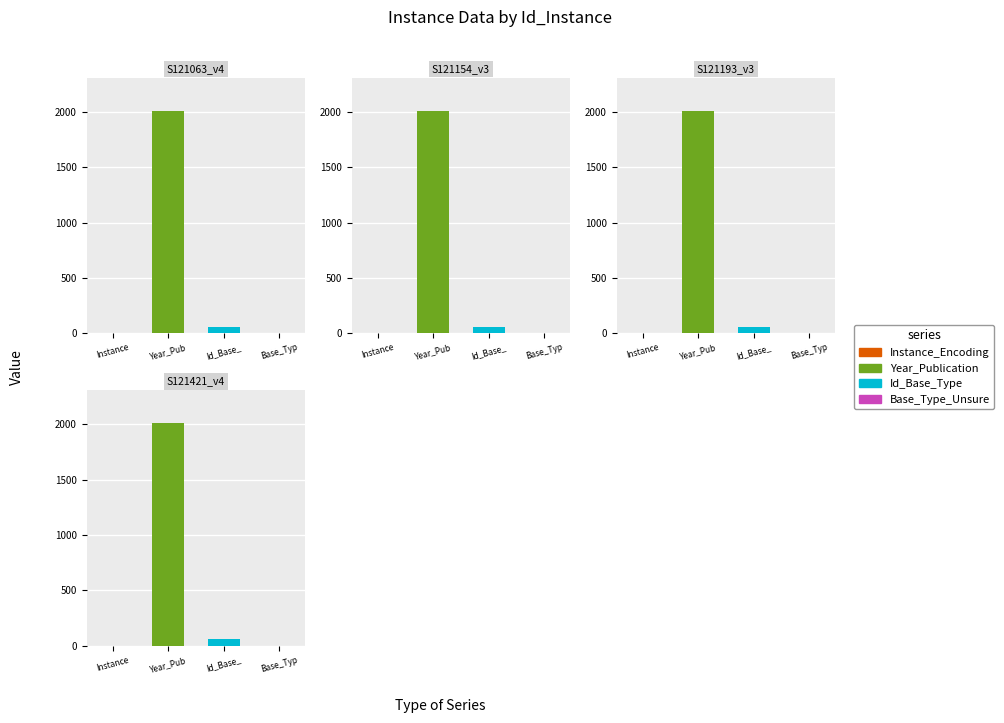

List the series in order of their peak value, lowest first.

Base_Type_Unsure, Instance_Encoding, Id_Base_Type, Year_Publication